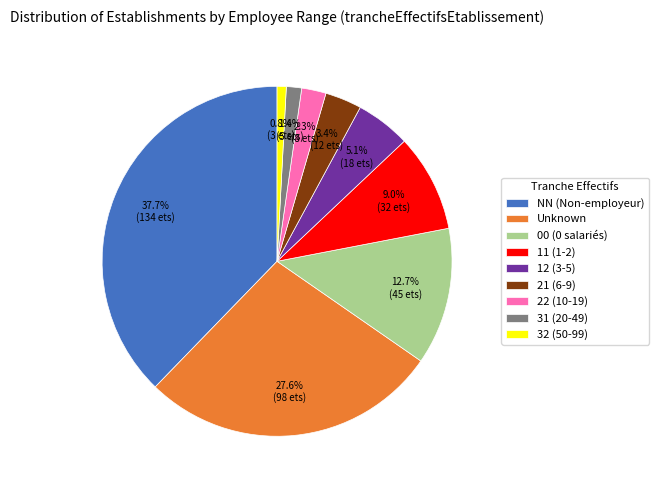

Rank the categories by value from highest to lowest.

NN (Non-employeur), Unknown, 00 (0 salariés), 11 (1-2), 12 (3-5), 21 (6-9), 22 (10-19), 31 (20-49), 32 (50-99)